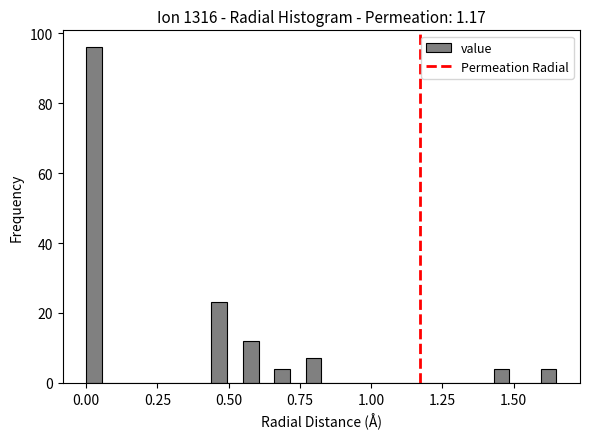

Read against the x-axis, roughly where is the centre of the tallest bar?

0.05